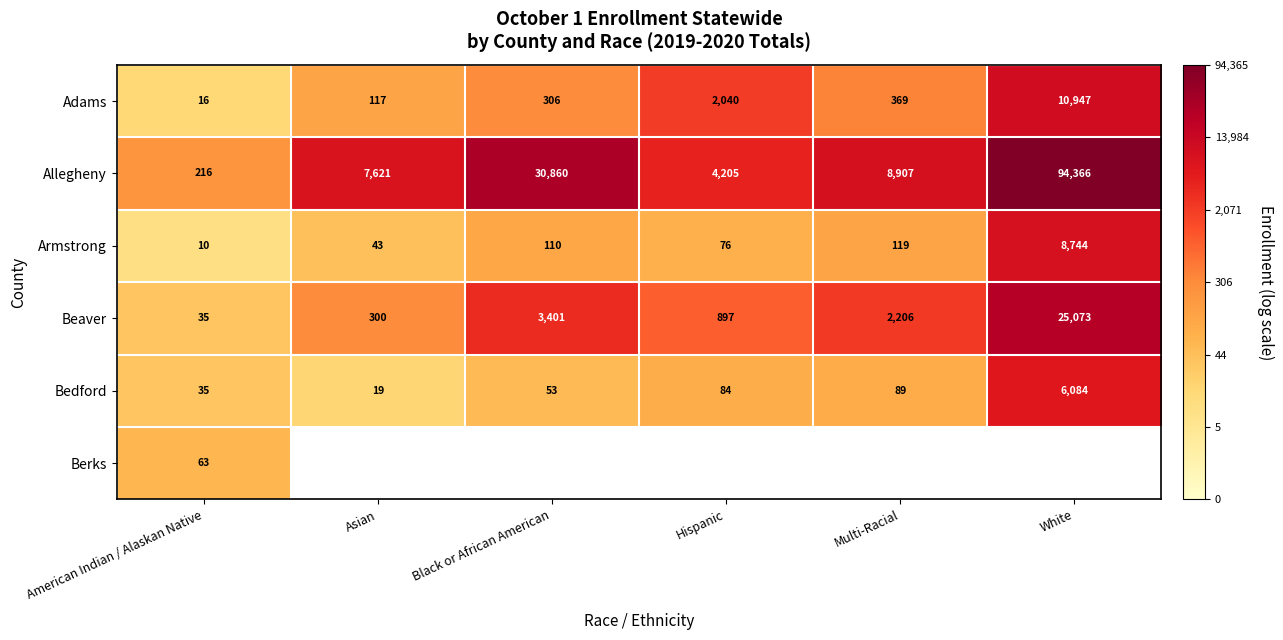

The value of Bedford at White is 15.3. True or false?

False